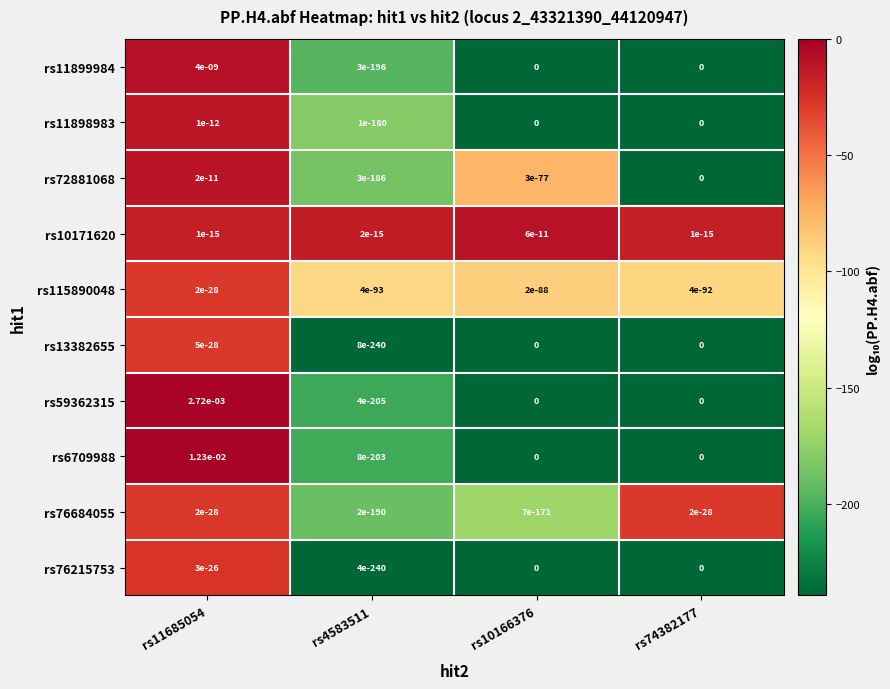

Which series has the largest total across all categories?

rs6709988